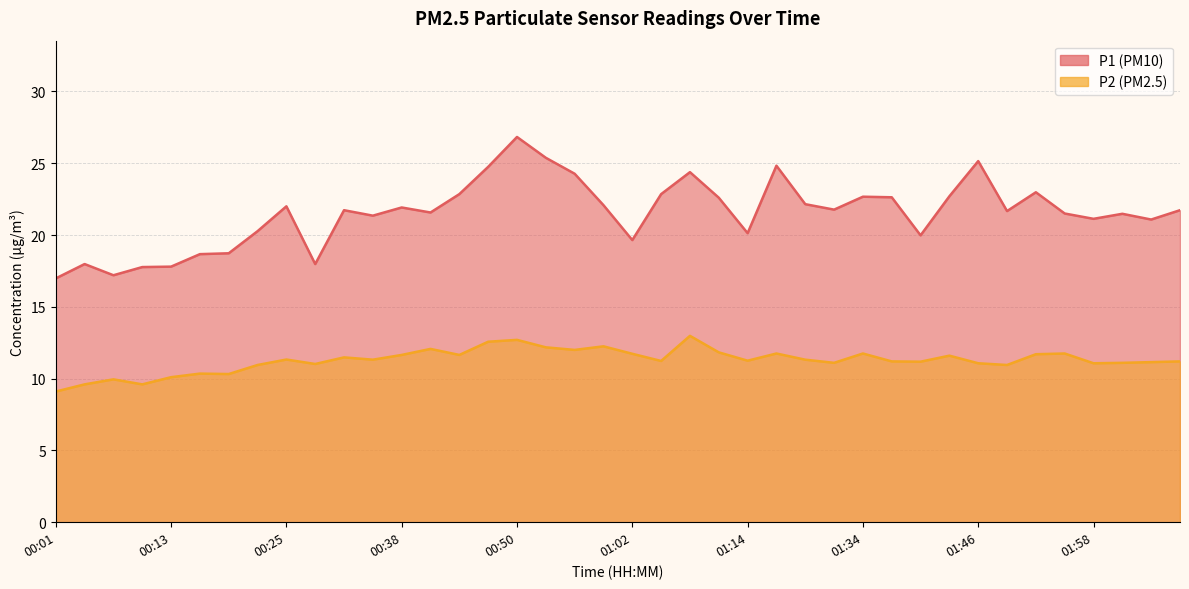

Which has a higher value, 01:34 or 00:41?

01:34